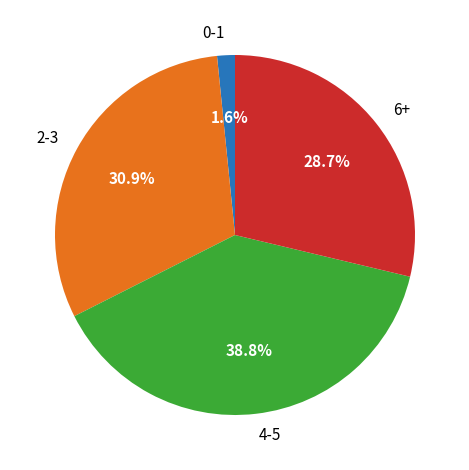

What portion of the pie excludes 6+?

71.3%